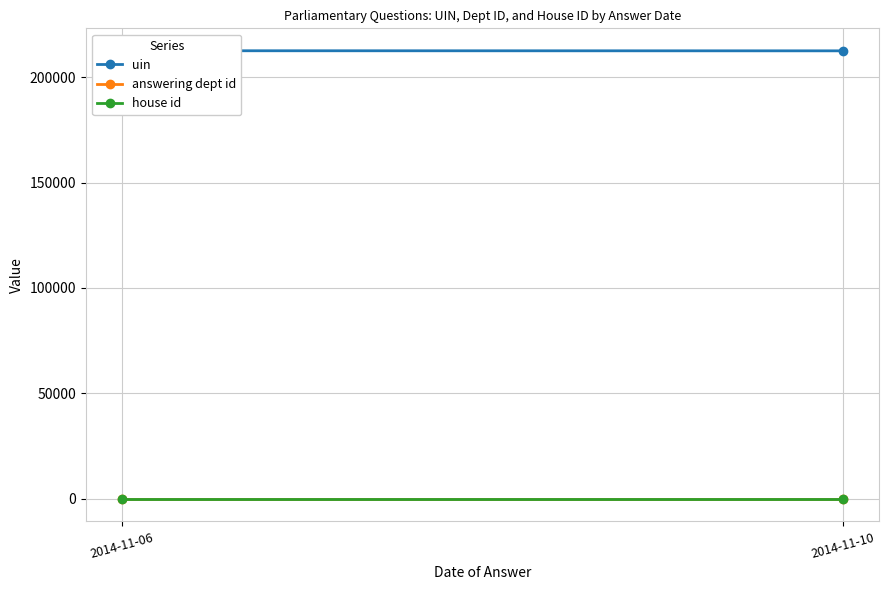

At which category does the chart reach its minimum across all series?

2014-11-06